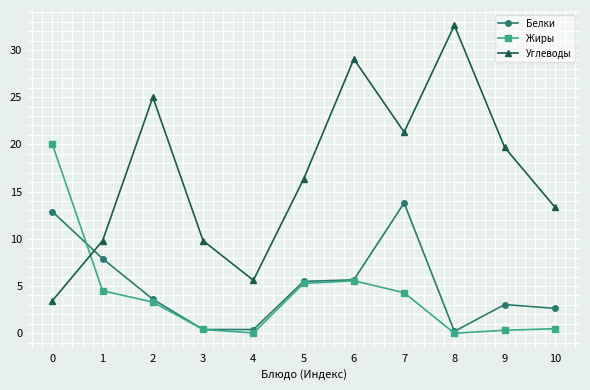

What is the difference between the maximum and second lowest values in the Белки series?

13.4